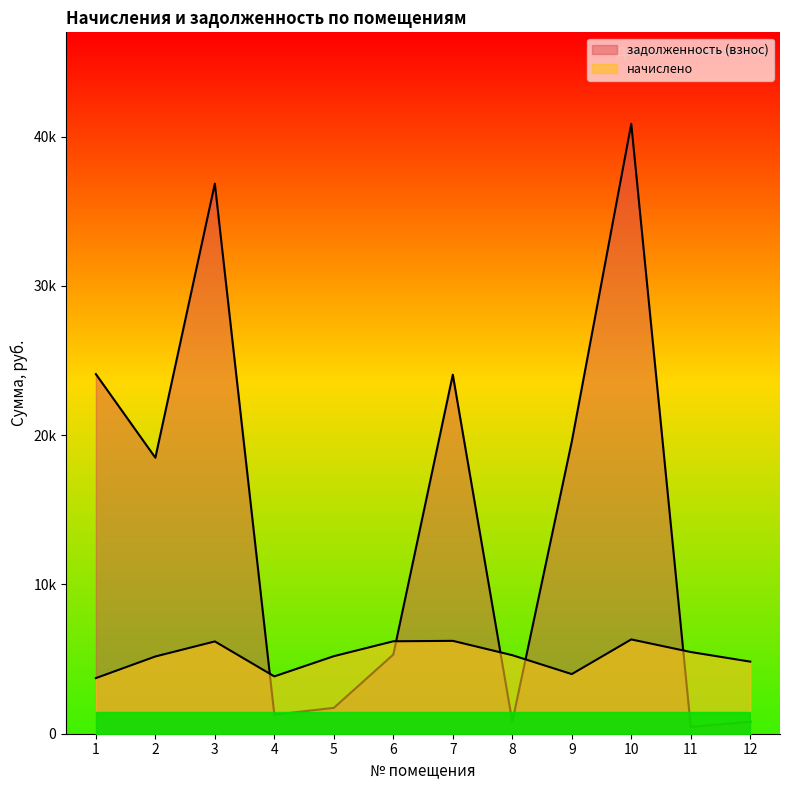

Which series has the largest total across all categories?

задолженность (взнос)